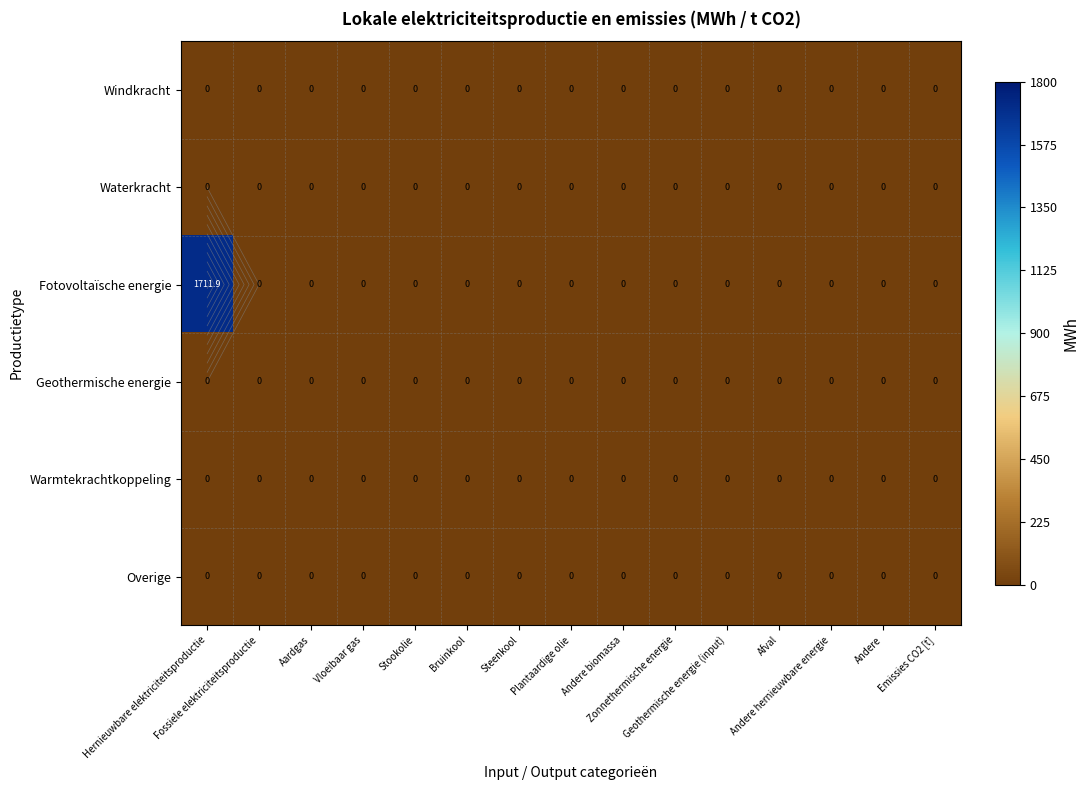

The value of Geothermische energie at Andere biomassa is 0.0. True or false?

True